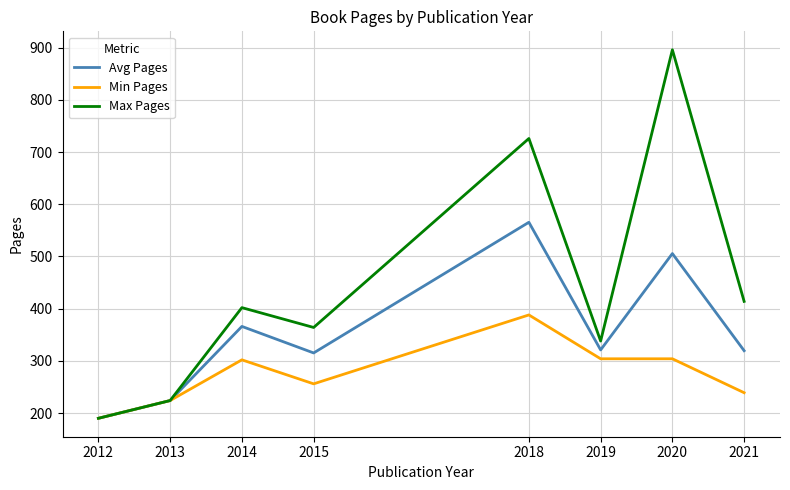

At which category is the sum across all series the highest?

2020